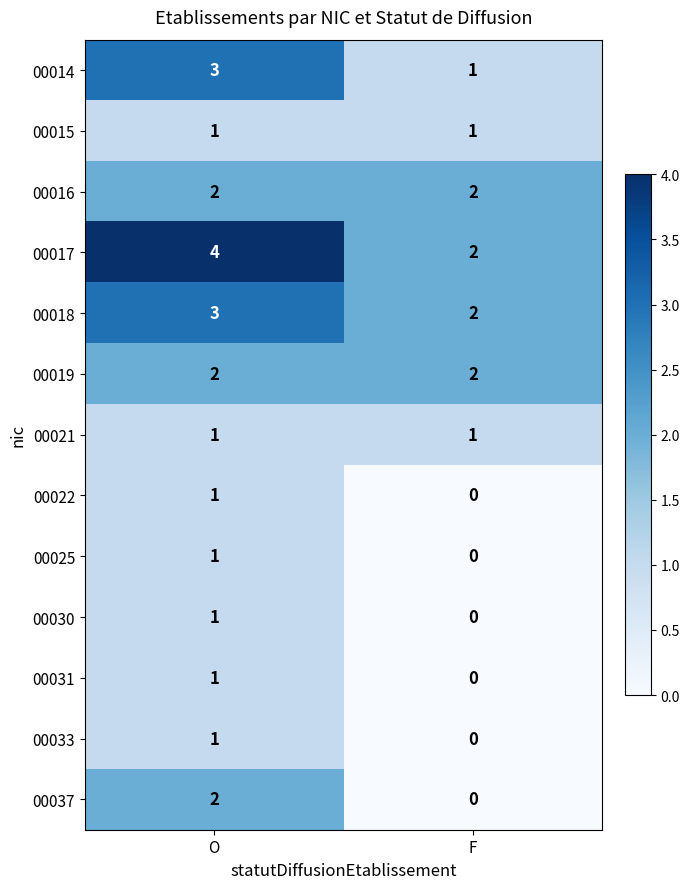

What is the total value across all series at O?

23